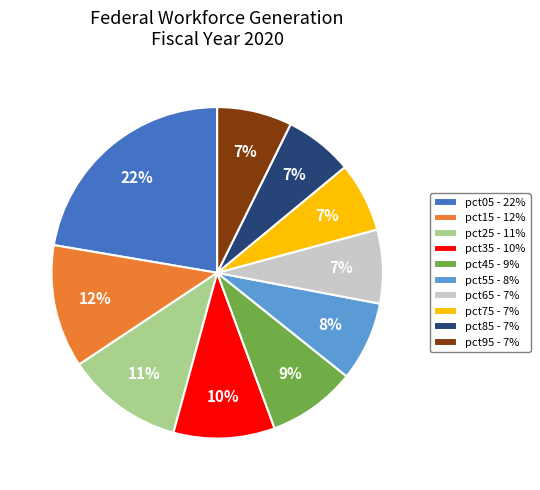

How many segments does this pie chart have?

10